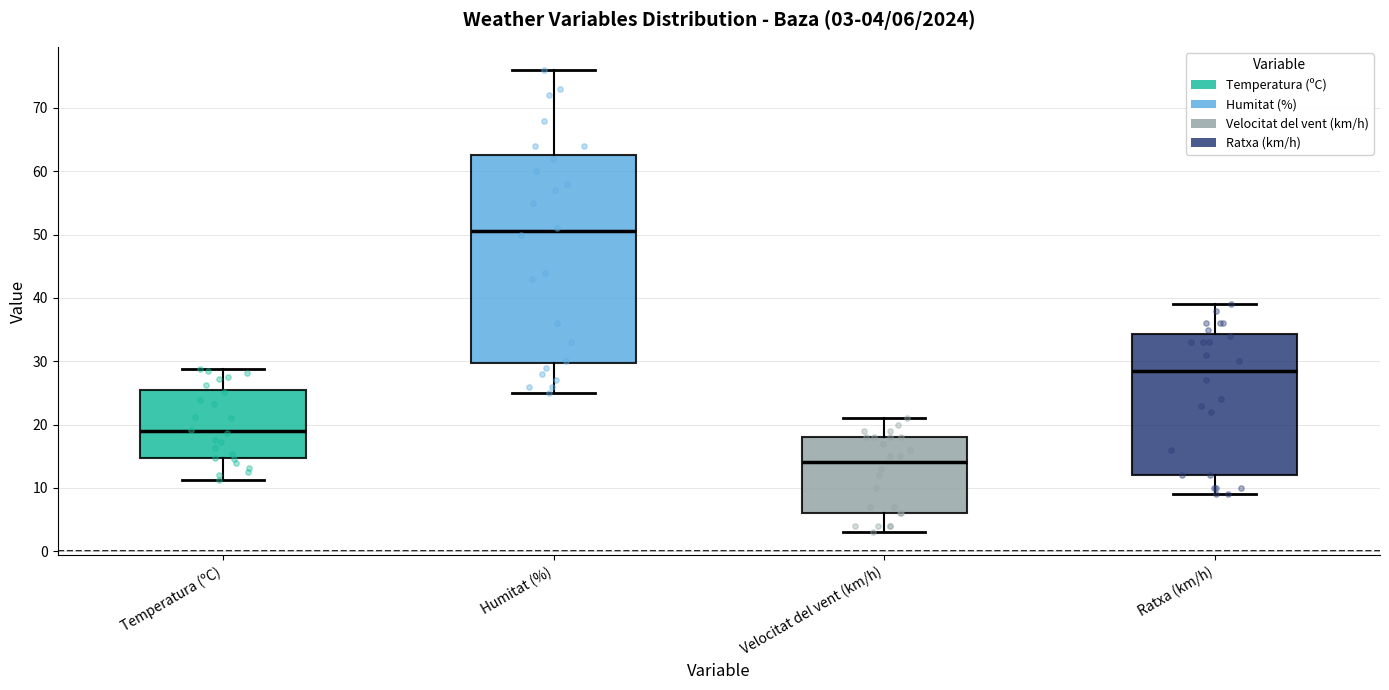

Which box's median line is the highest?

Humitat (%)